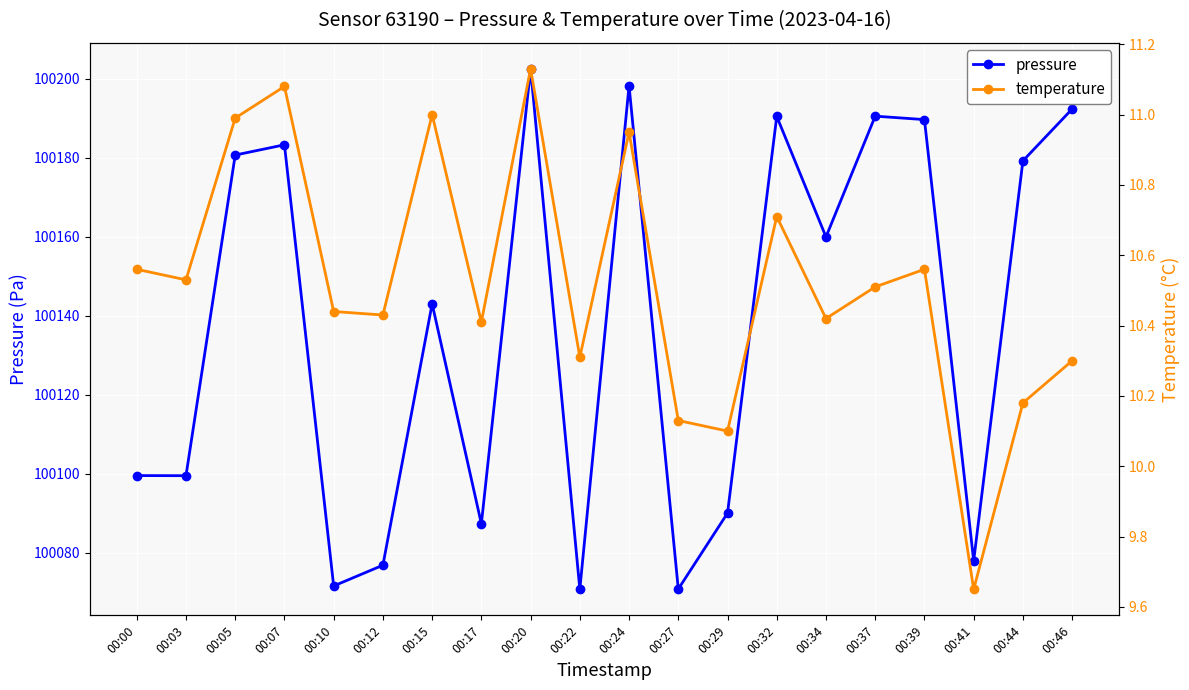

In pressure, how many points are higher than both neighbors (excluding endpoints)?

6